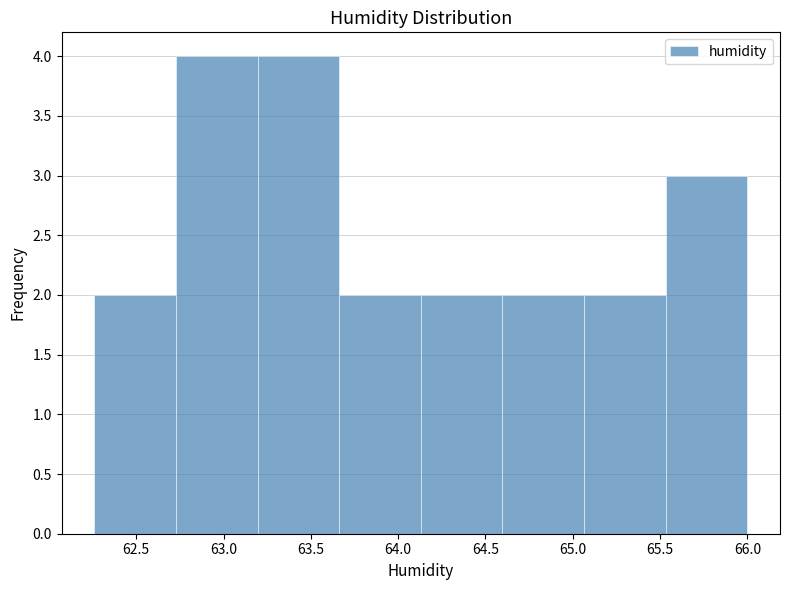

Reading left to right, list every bar in this chart as the range it spans on the x-axis followed by its height. Neither the bar edges nor the heights are printed on the chart, so give them approximately, as read against the axes.

62.25 to 62.75: 2
62.75 to 63.20: 4
63.20 to 63.65: 4
63.65 to 64.15: 2
64.15 to 64.60: 2
64.60 to 65.05: 2
65.05 to 65.55: 2
65.55 to 66.00: 3